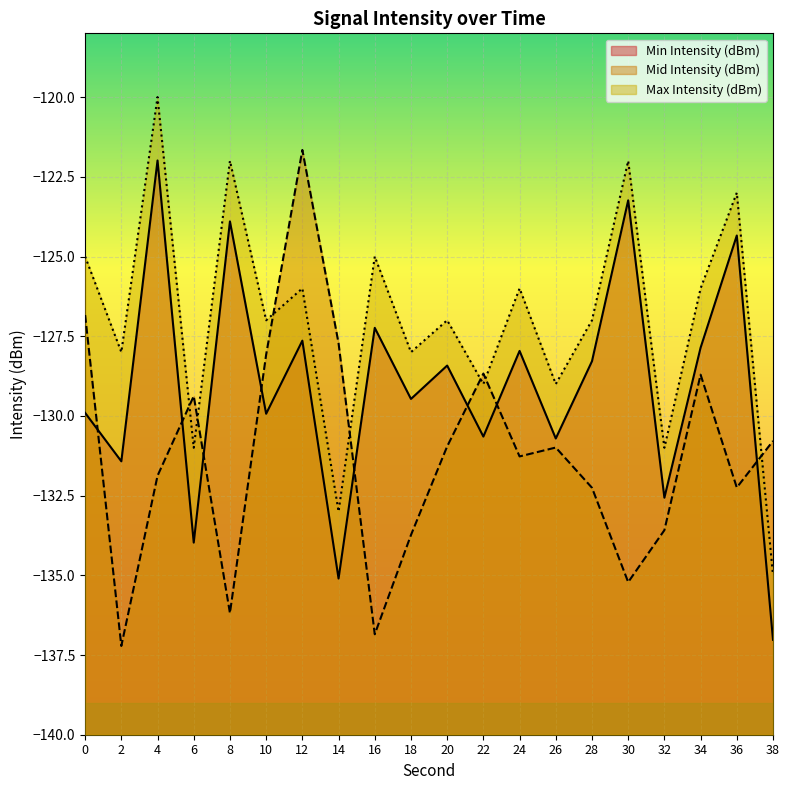

Rank the series by their maximum value, from lowest to highest.

Min Intensity (dBm), Mid Intensity (dBm), Max Intensity (dBm)